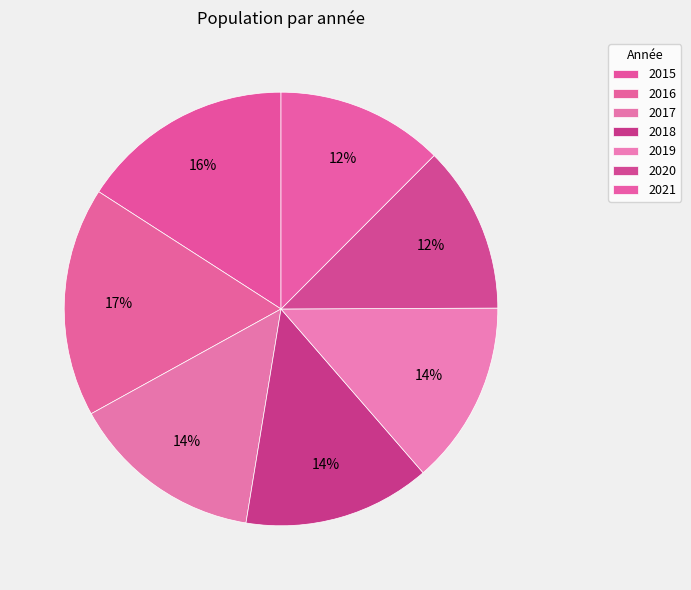

To the nearest percent, what percentage of the pie is 2016?

17%